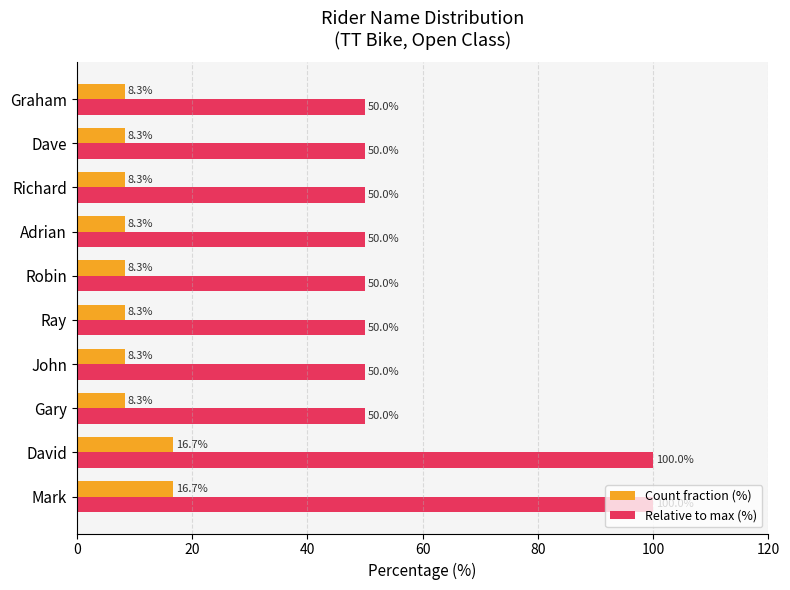

Is it true that Count fraction (%) equals 11.2 at David?

False